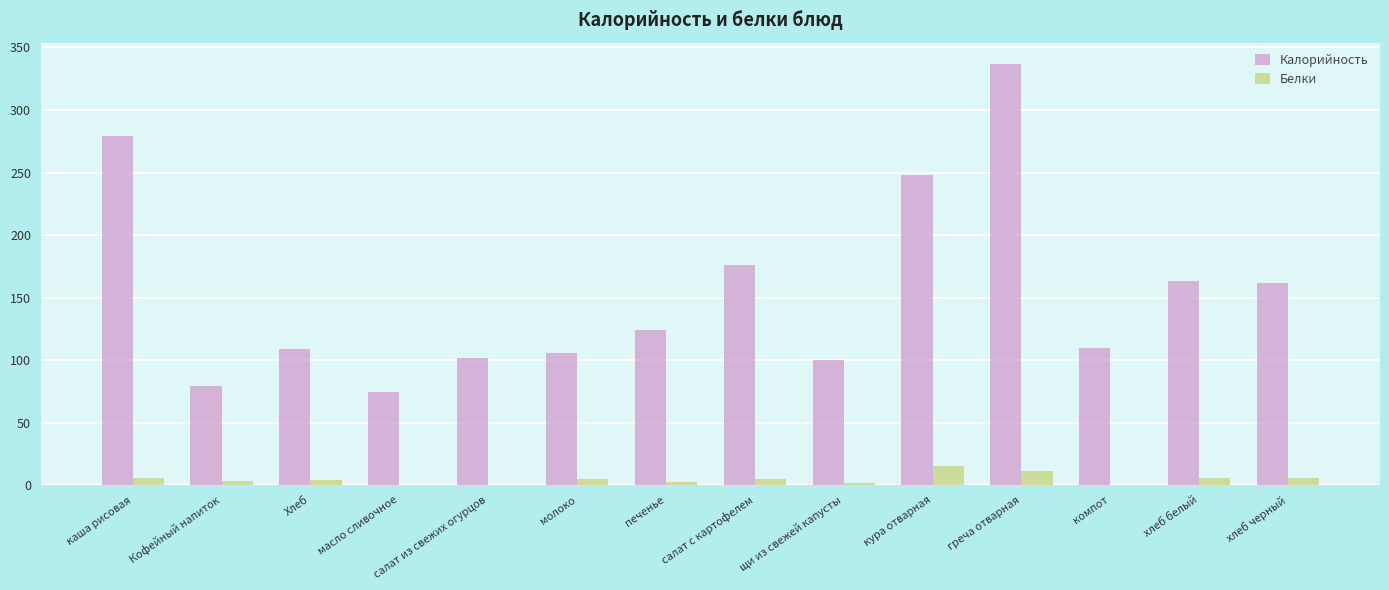

What is the maximum value shown in the chart?

337.0